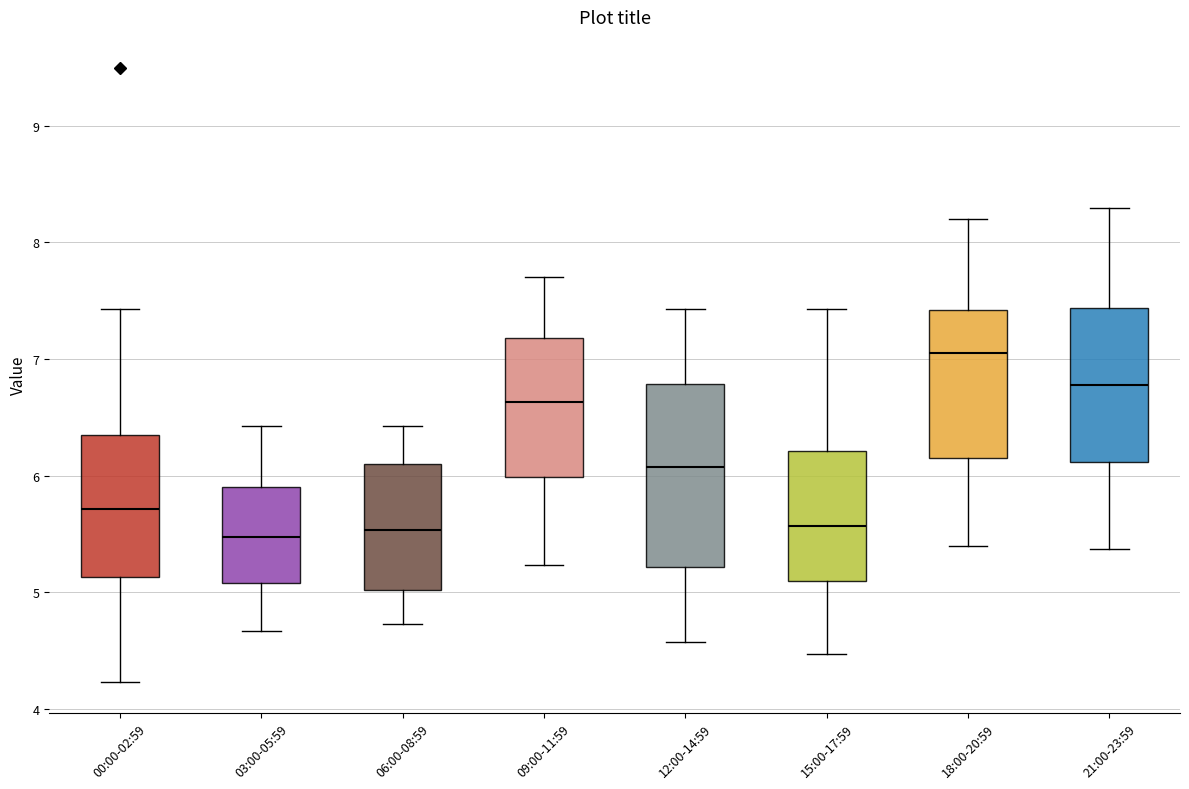

Reading left to right, read every box against the y-axis: the position of its median line, the range the box covers, and the ends of its whiskers. The values are not printed on the chart, so give them approximately, as read against the axis.

00:00-02:59: median 5.7, box 5.1 to 6.4, whiskers 4.2 to 7.4
03:00-05:59: median 5.5, box 5.1 to 5.9, whiskers 4.7 to 6.4
06:00-08:59: median 5.5, box 5.0 to 6.1, whiskers 4.7 to 6.4
09:00-11:59: median 6.6, box 6.0 to 7.2, whiskers 5.2 to 7.7
12:00-14:59: median 6.1, box 5.2 to 6.8, whiskers 4.6 to 7.4
15:00-17:59: median 5.6, box 5.1 to 6.2, whiskers 4.5 to 7.4
18:00-20:59: median 7.1, box 6.2 to 7.4, whiskers 5.4 to 8.2
21:00-23:59: median 6.8, box 6.1 to 7.4, whiskers 5.4 to 8.3